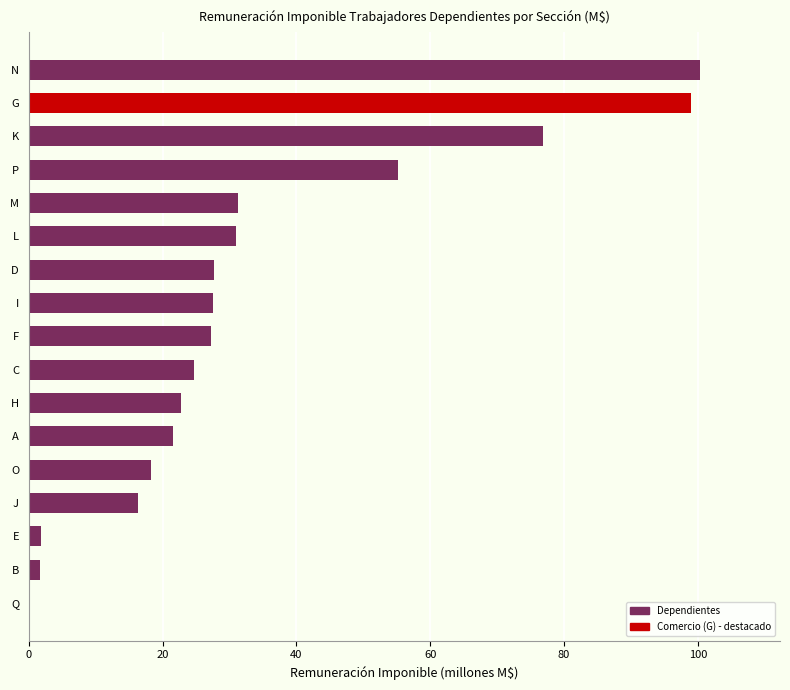

Are the bars horizontal?

Yes